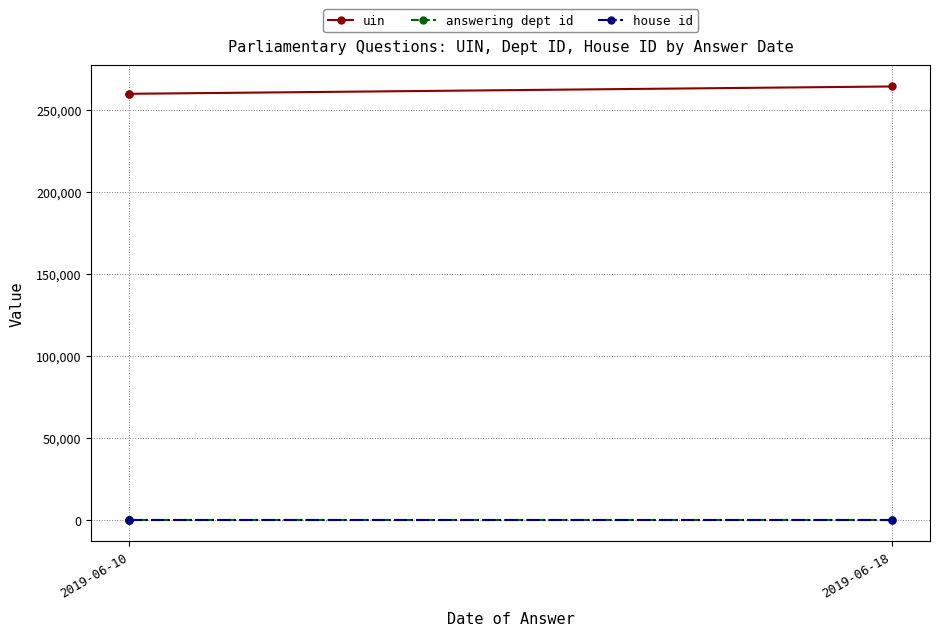

The house id series shows 2 at 2019-06-10. True or false?

False